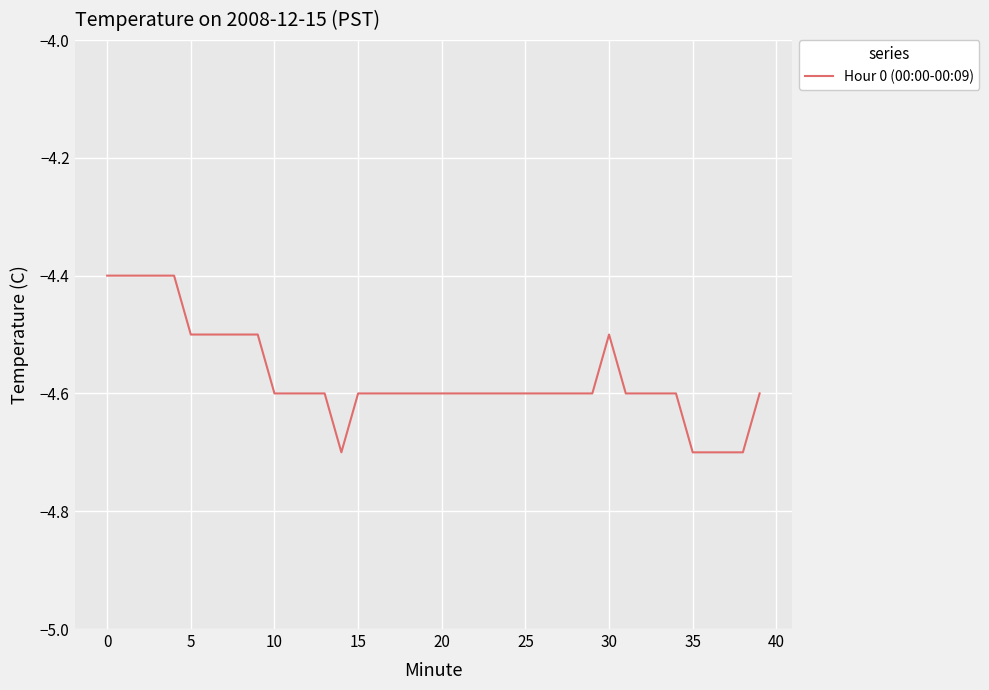

Reading left to right, transcribe all the data shown in this chart.

-4.4	-4.4	-4.4	-4.4	-4.4	-4.5	-4.5	-4.5	-4.5	-4.5	-4.6	-4.6	-4.6	-4.6	-4.7	-4.6	-4.6	-4.6	-4.6	-4.6	-4.6	-4.6	-4.6	-4.6	-4.6	-4.6	-4.6	-4.6	-4.6	-4.6	-4.5	-4.6	-4.6	-4.6	-4.6	-4.7	-4.7	-4.7	-4.7	-4.6